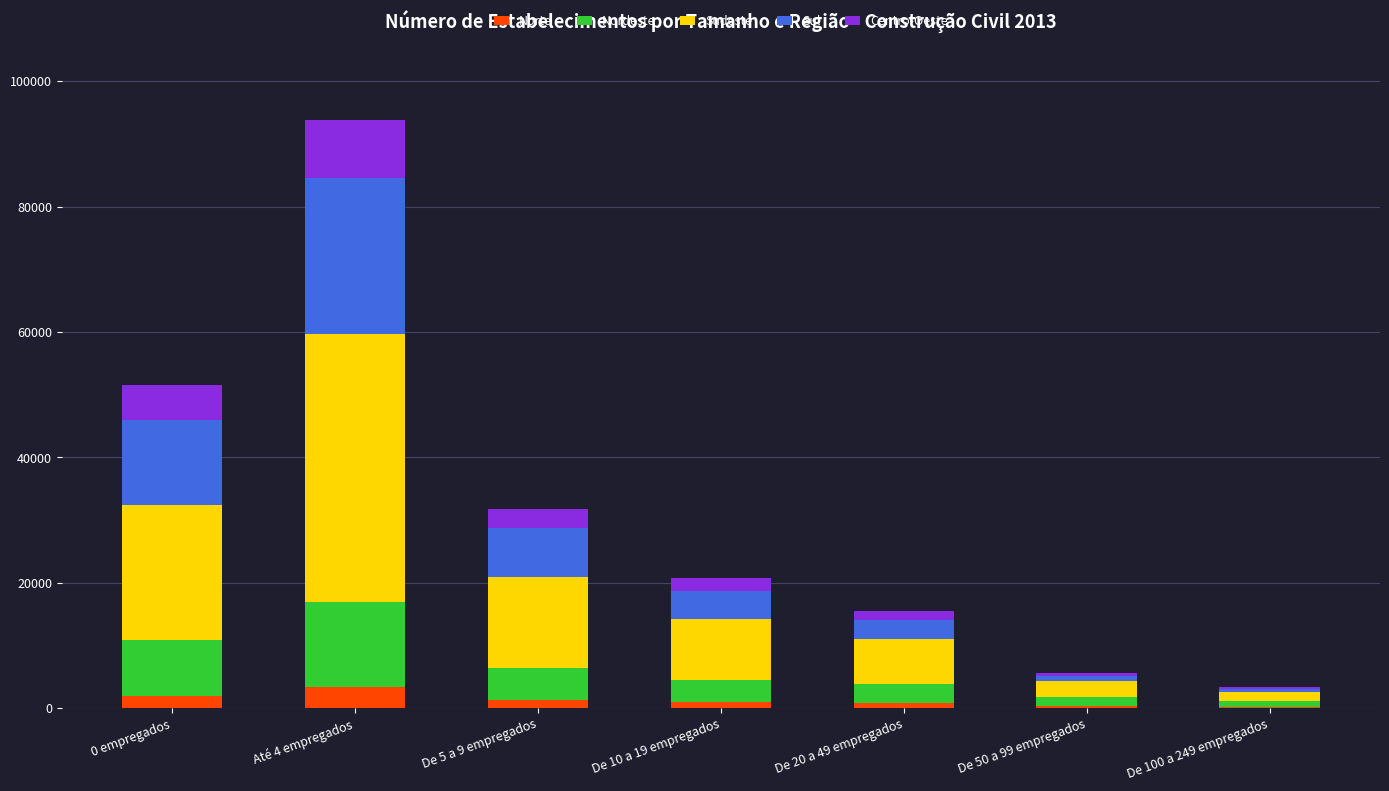

What is the highest value of the Norte series?

3341